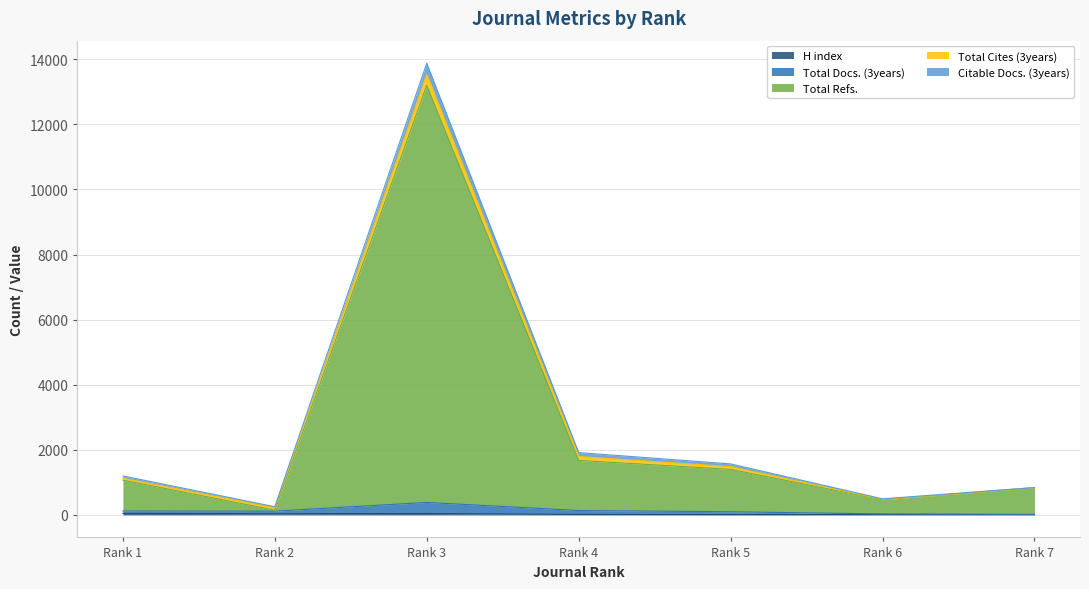

True or false: Total Refs. has a value of 1669 at Rank 1.

False